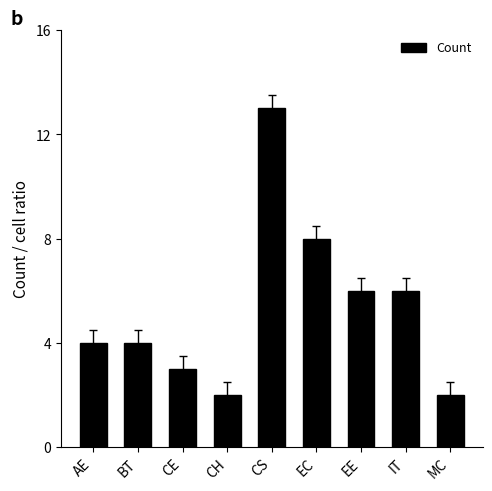

What is the sum of all values?

48